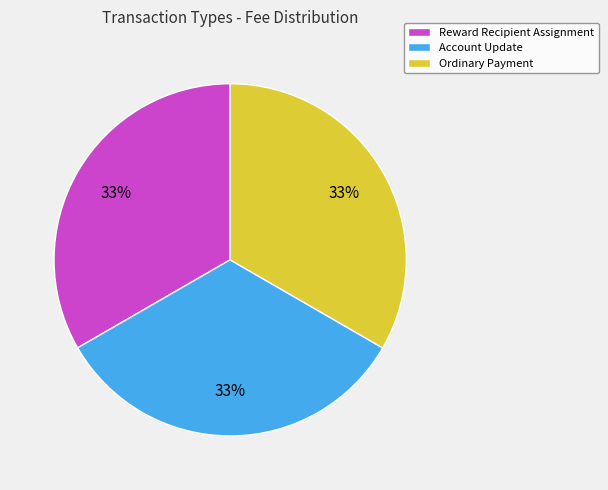

The Account Update slice represents 44% of the pie. True or false?

False